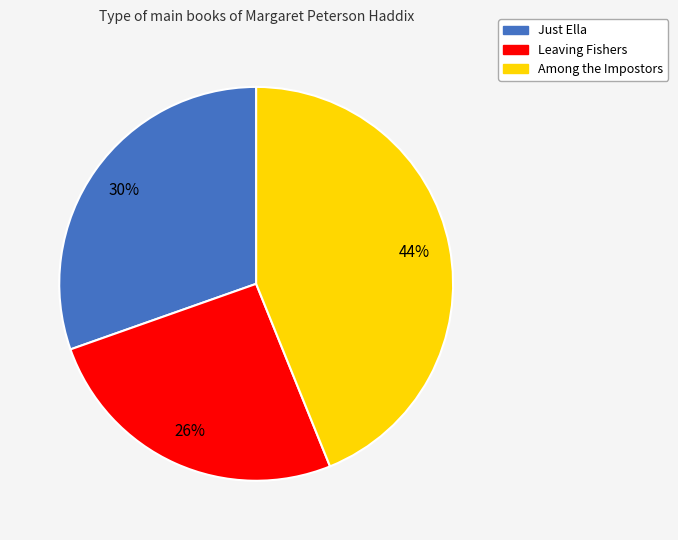

To the nearest percent, what is the average slice percentage?

33%